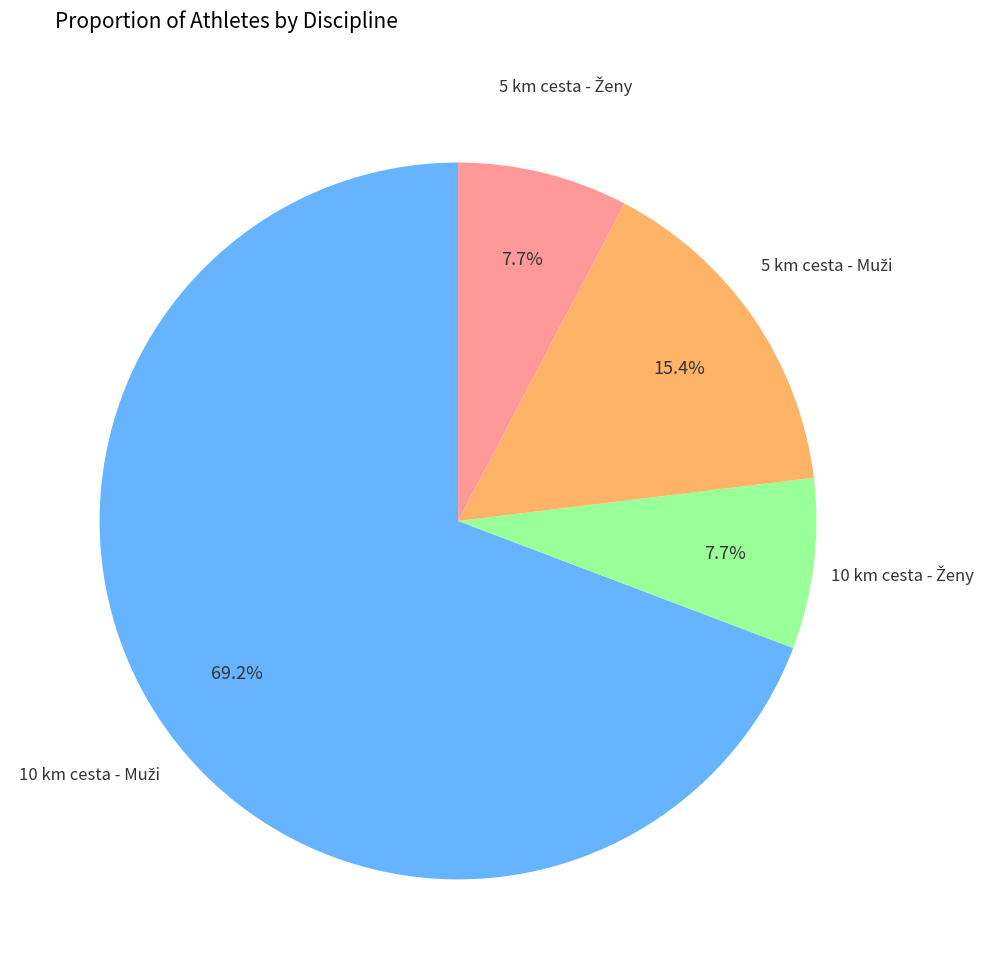

Is there any slice that represents more than half of the pie?

Yes